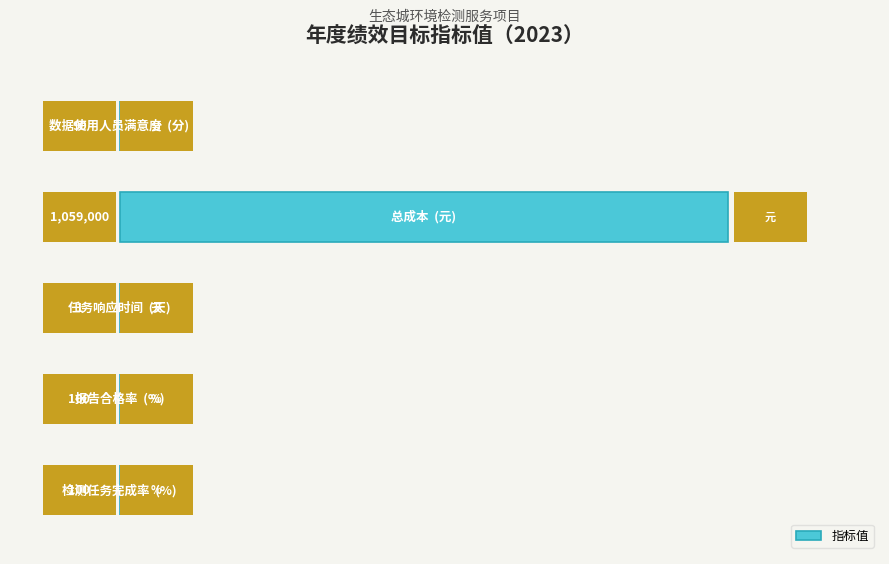

What is the greatest value displayed?

1059000